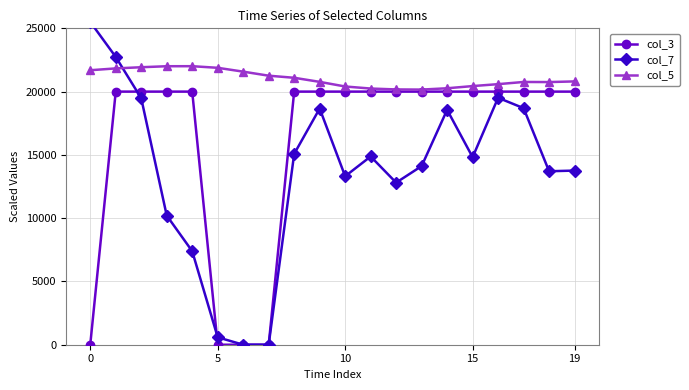

At 10, list the series in order from smallest to largest.

col_7, col_3, col_5